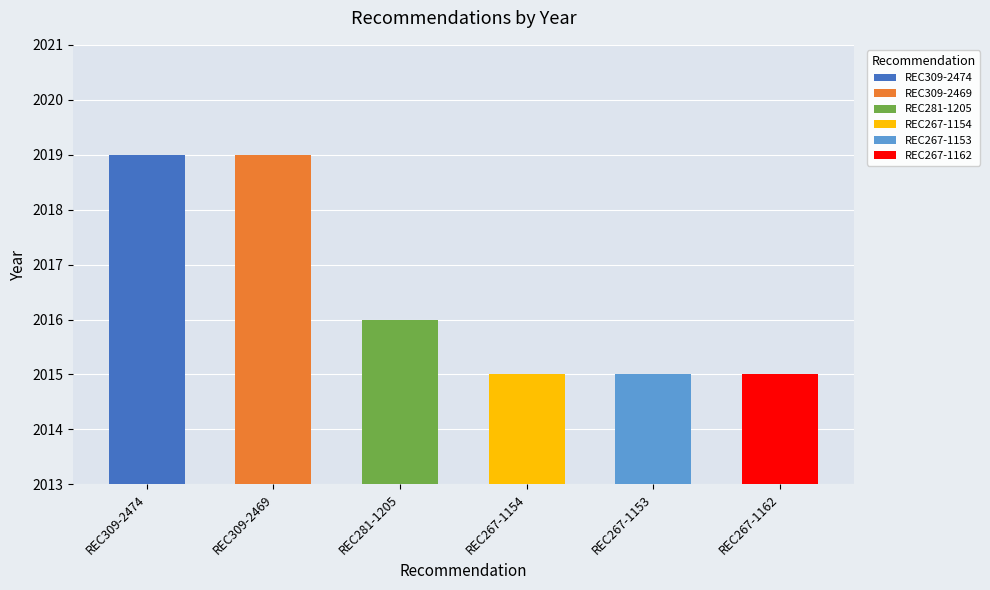

Reading right to left, extract all data points from this chart.

REC267-1162=2015	REC267-1153=2015	REC267-1154=2015	REC281-1205=2016	REC309-2469=2019	REC309-2474=2019